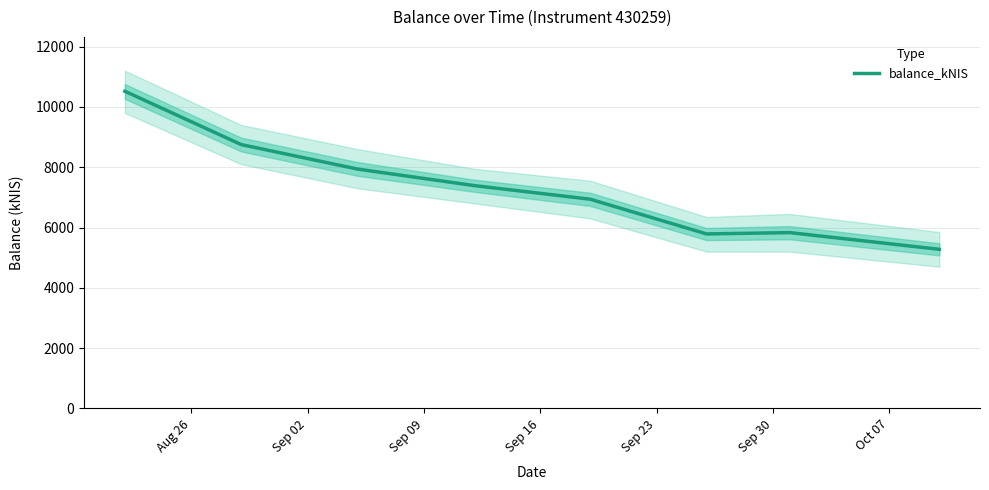

The value at Oct 07 is 9388.7. True or false?

False